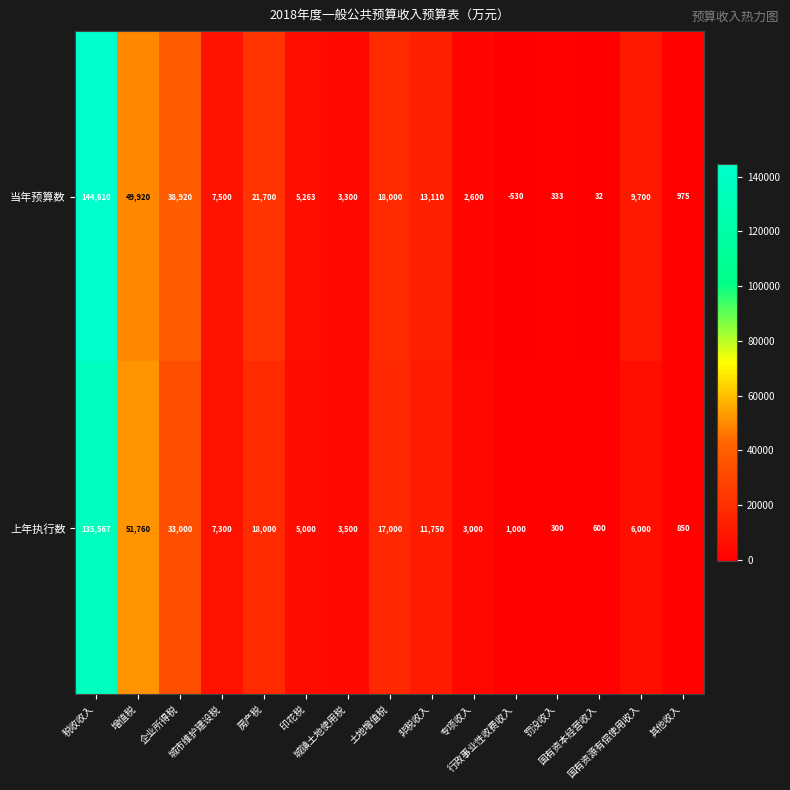

Rank the series by their average value, from highest to lowest.

当年预算数, 上年执行数